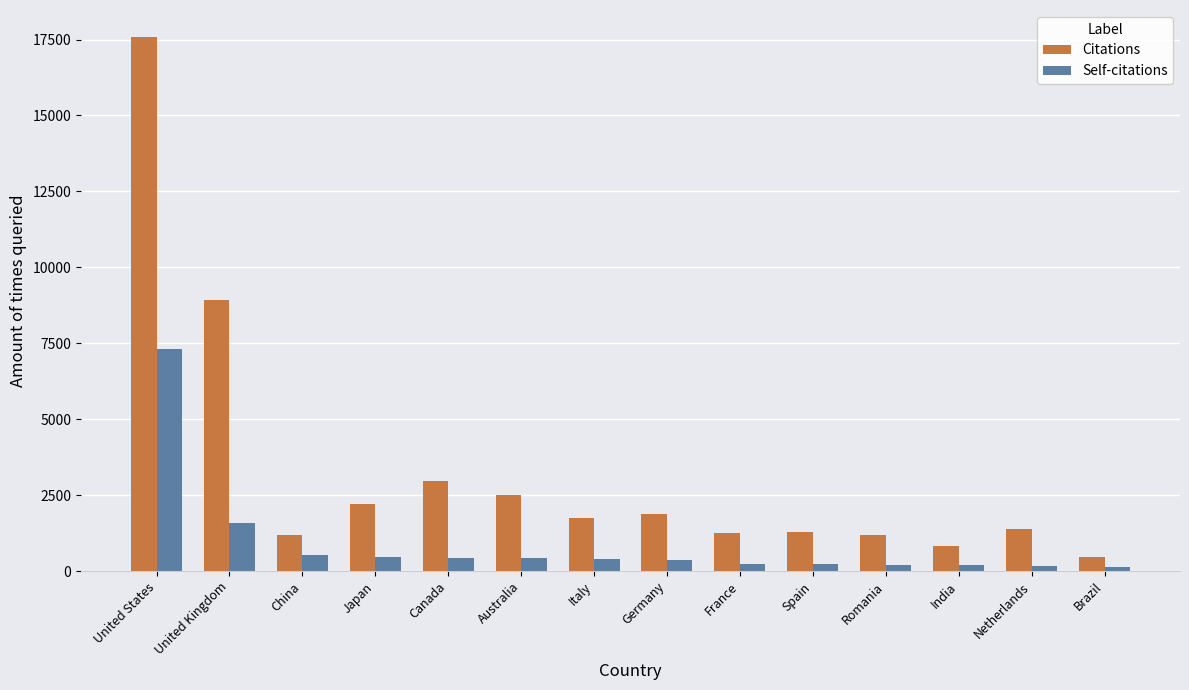

Is it true that Citations equals 1873 at Germany?

True